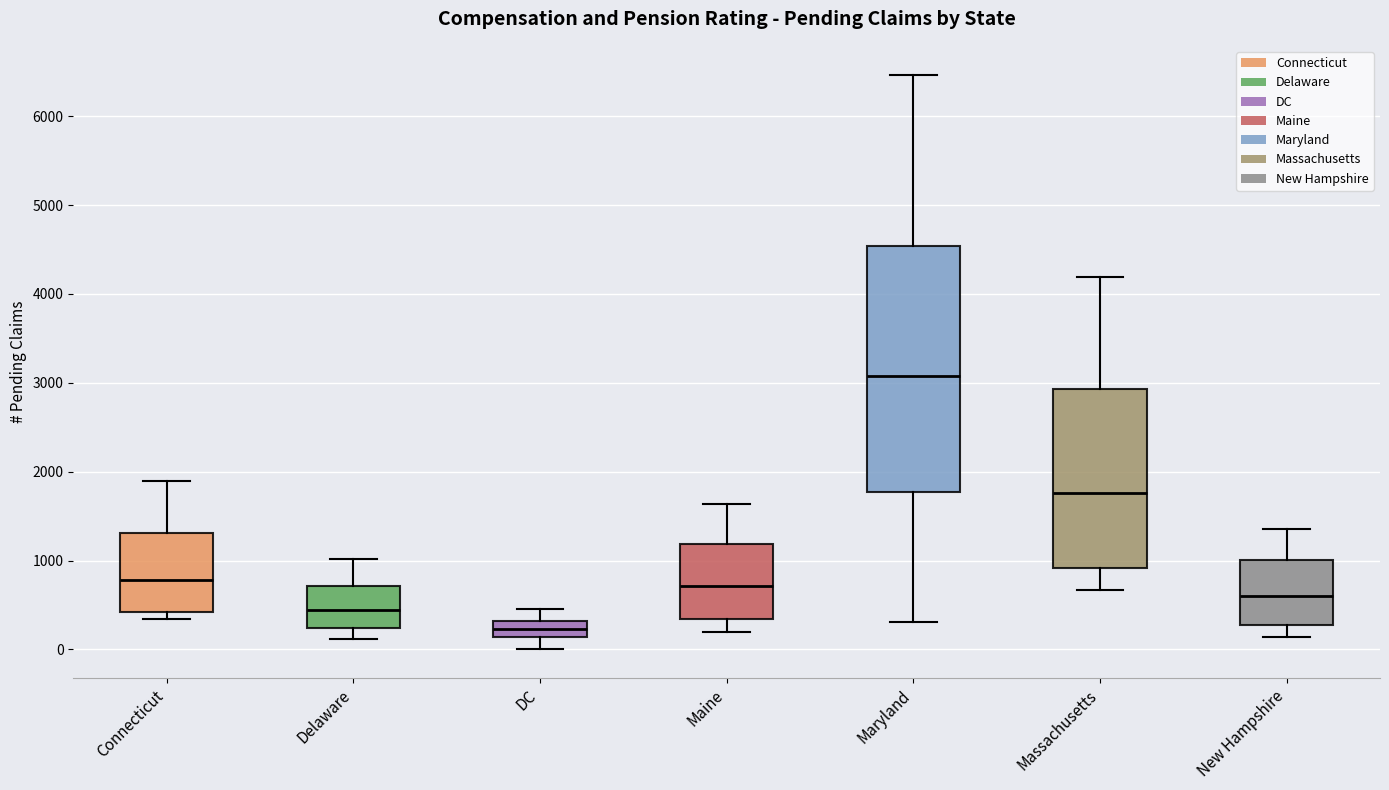

Reading left to right, read every box against the y-axis: the position of its median line, the range the box covers, and the ends of its whiskers. The values are not printed on the chart, so give them approximately, as read against the axis.

Connecticut: median 800, box 400 to 1300, whiskers 300 to 1900
Delaware: median 400, box 200 to 700, whiskers 100 to 1000
DC: median 200, box 100 to 300, whiskers 0 to 500
Maine: median 700, box 300 to 1200, whiskers 200 to 1600
Maryland: median 3100, box 1800 to 4500, whiskers 300 to 6500
Massachusetts: median 1800, box 900 to 2900, whiskers 700 to 4200
New Hampshire: median 600, box 300 to 1000, whiskers 100 to 1400